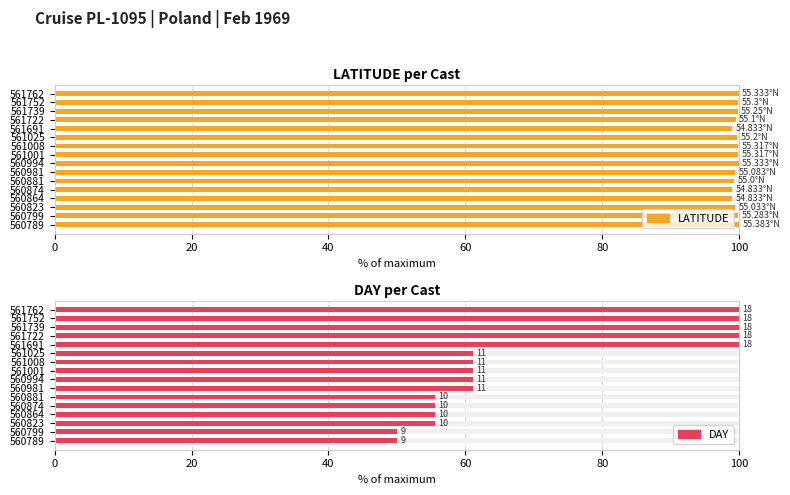

What is the lowest value of the DAY series?

50.0